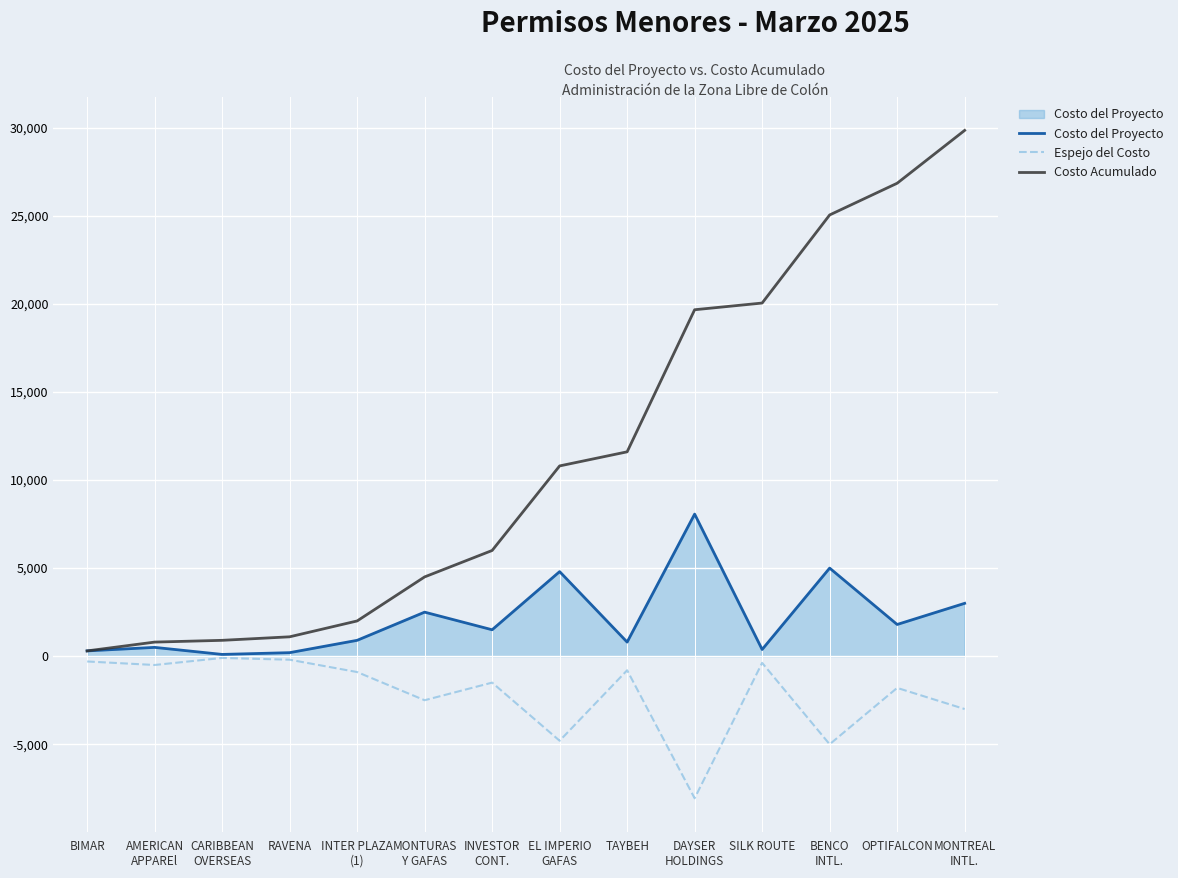

Rank the series by their average value, from lowest to highest.

Espejo del Costo, Costo del Proyecto, Costo Acumulado